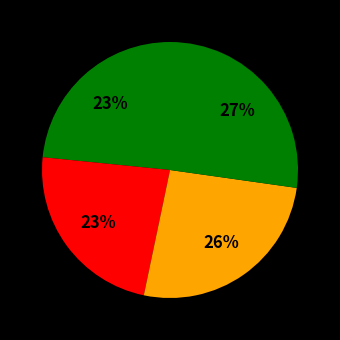

Count the number of slices in the pie.

4